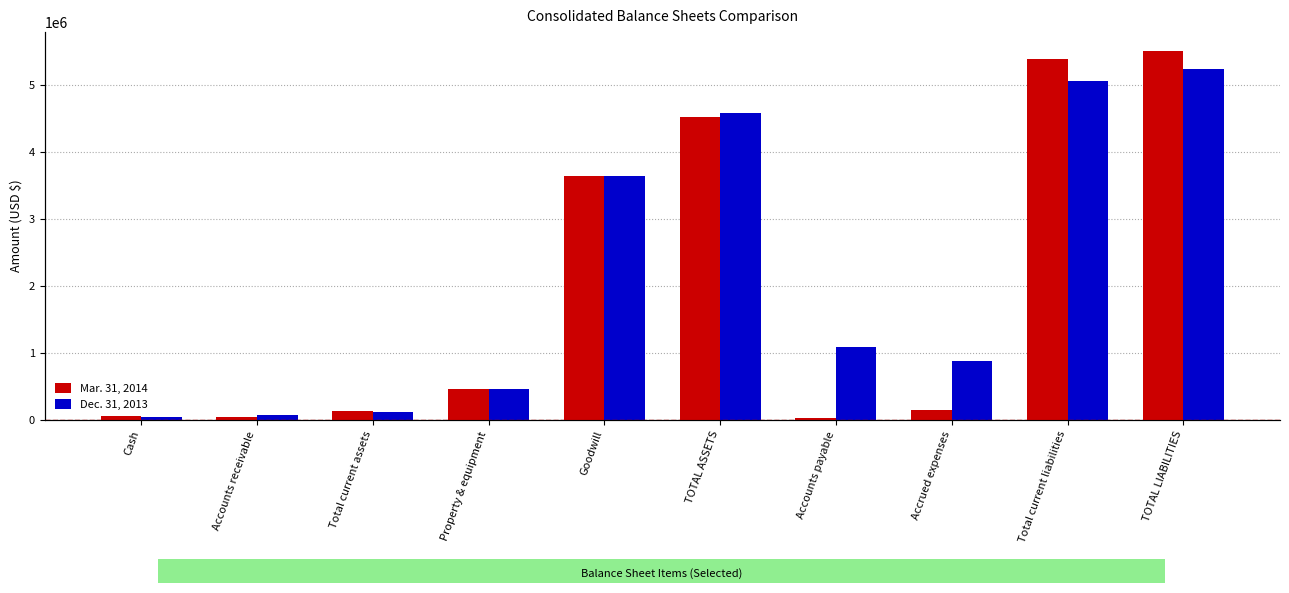

At which category is the sum across all series the highest?

TOTAL LIABILITIES